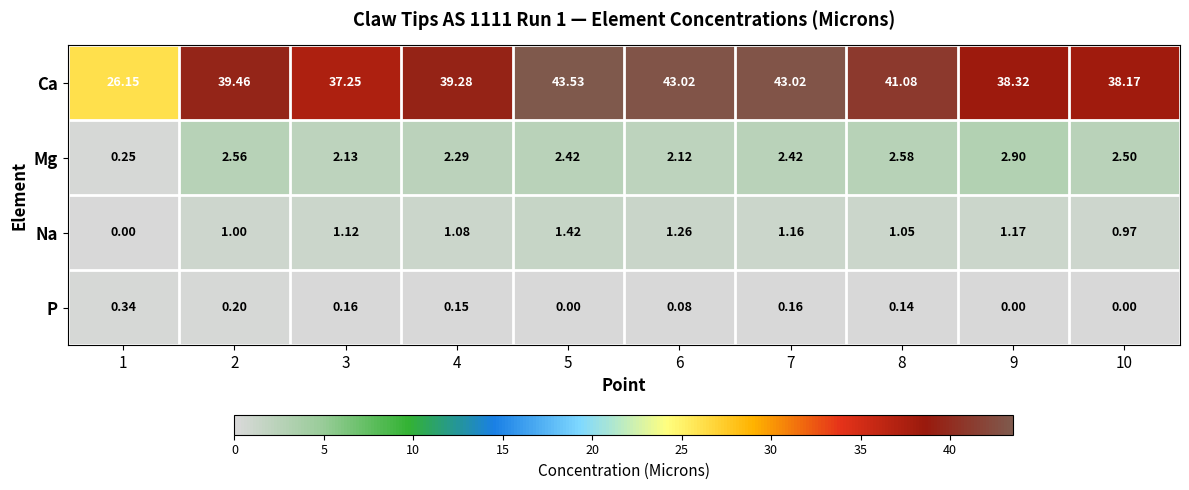

What is the maximum value shown in the chart?

43.5